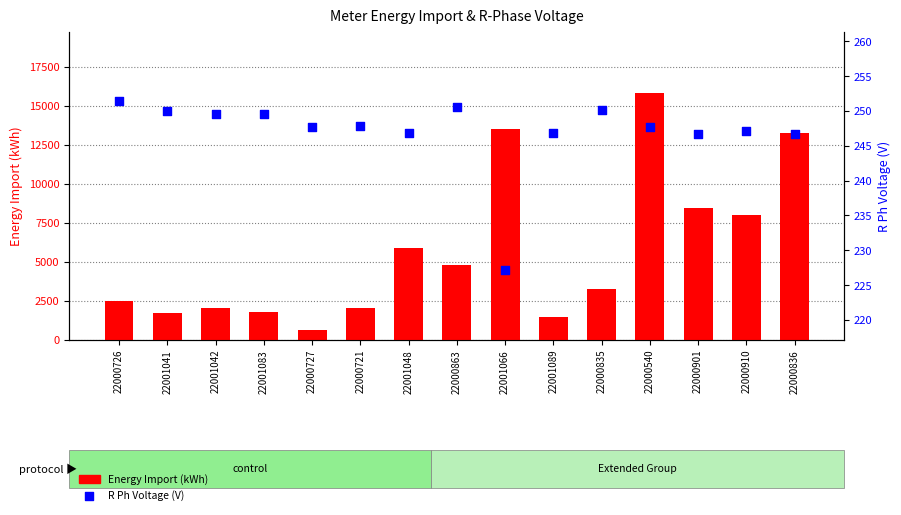

What is the total value across all series at 22000726?

2712.2